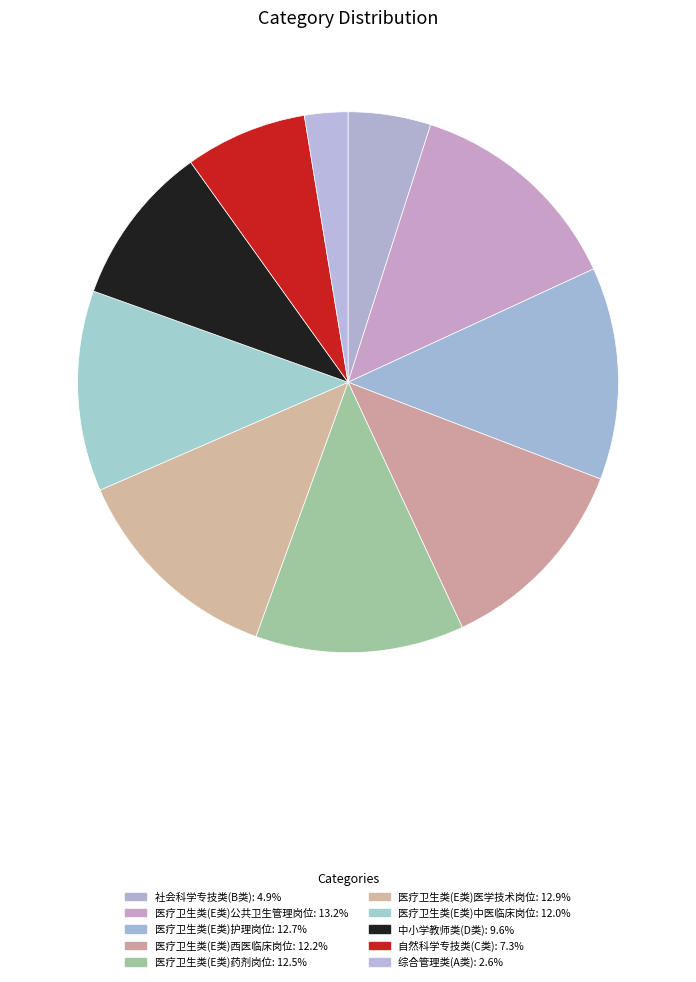

Which category has the biggest portion of the pie?

医疗卫生类(E类)公共卫生管理岗位